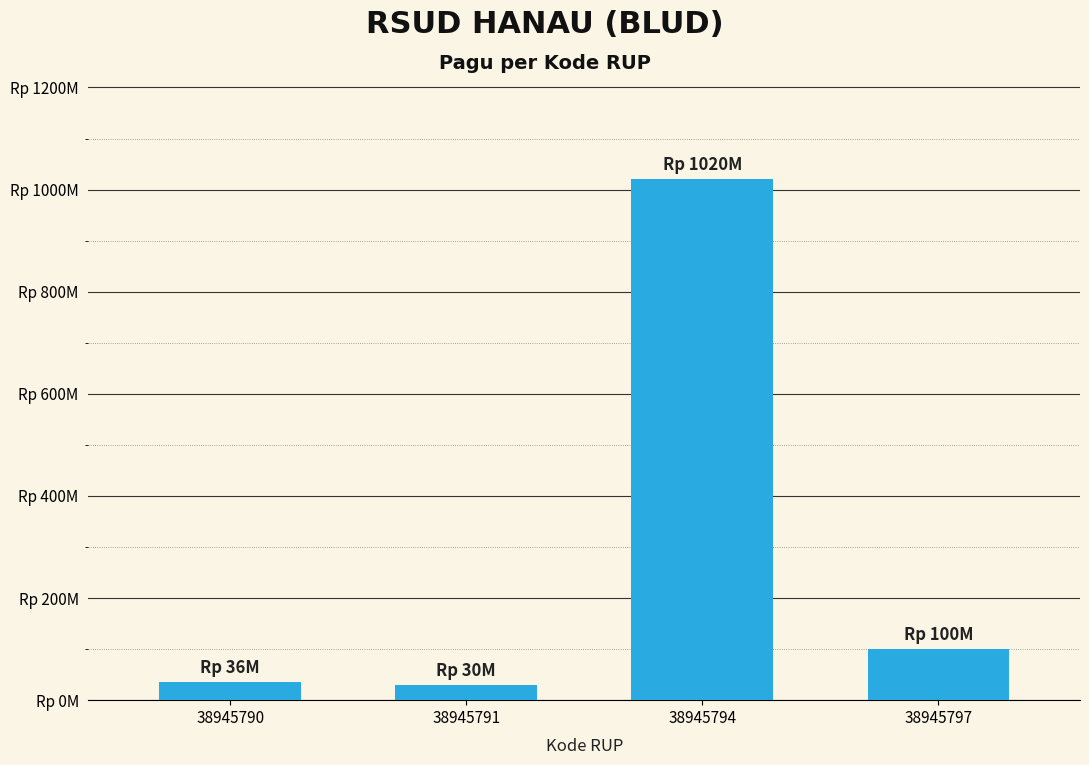

Reading right to left, what are all the values shown in this chart?

100000000	1020000000	30000000	36000000